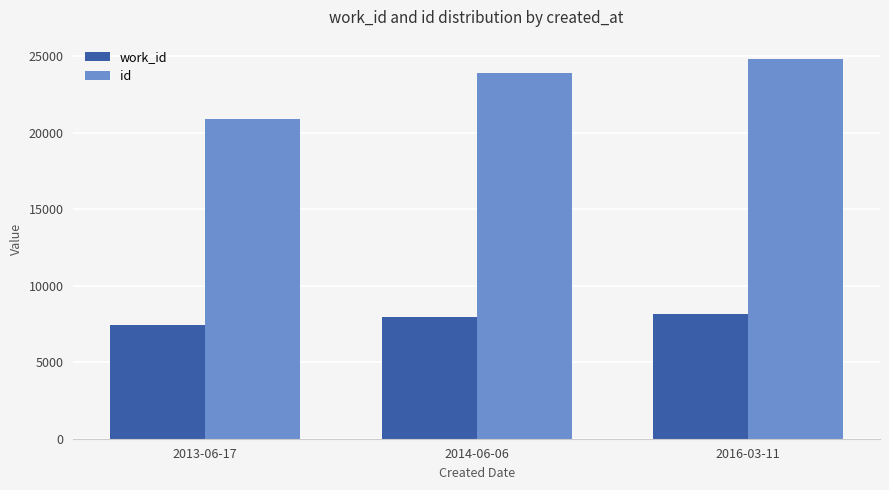

What is the label of the 1st bar from the right?

2016-03-11